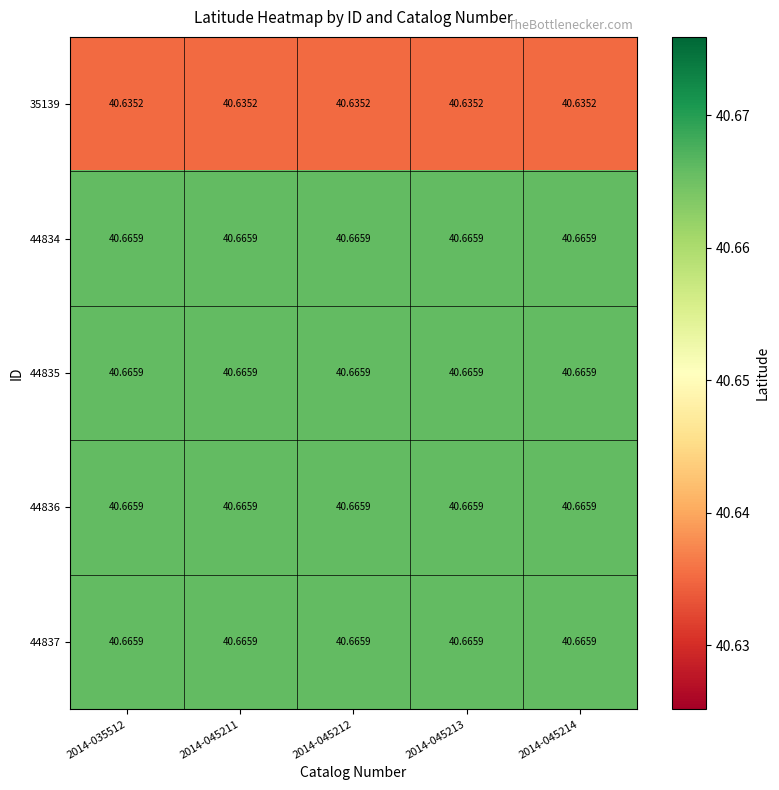

Is the value of 35139 at 2014-035512 greater than the value of 44835 at 2014-045211?

No